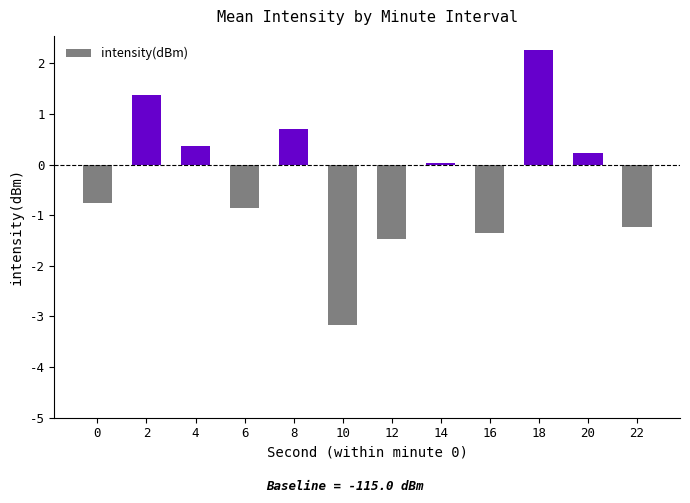

Is it true that the value at 18 is 1.1?

False